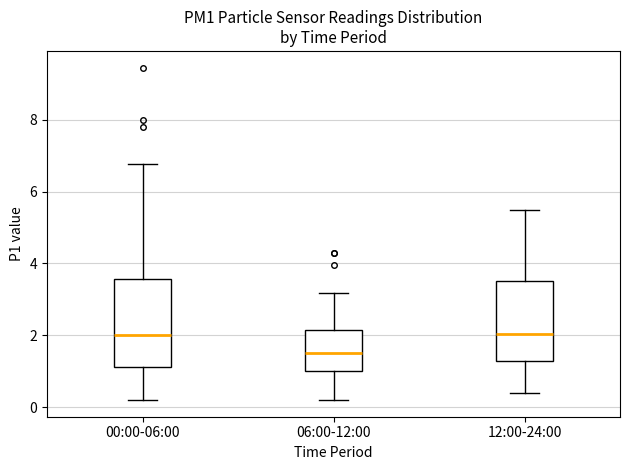

Reading left to right, read every box against the y-axis: the position of its median line, the range the box covers, and the ends of its whiskers. The values are not printed on the chart, so give them approximately, as read against the axis.

00:00-06:00: median 2.0, box 1.2 to 3.6, whiskers 0.2 to 6.8
06:00-12:00: median 1.6, box 1.0 to 2.2, whiskers 0.2 to 3.2
12:00-24:00: median 2.0, box 1.2 to 3.6, whiskers 0.4 to 5.6